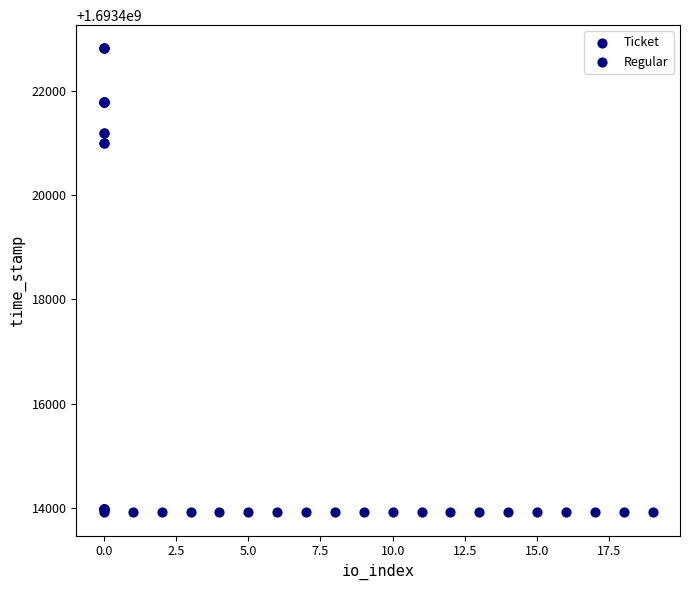

Which series contains the highest Y value?

Ticket